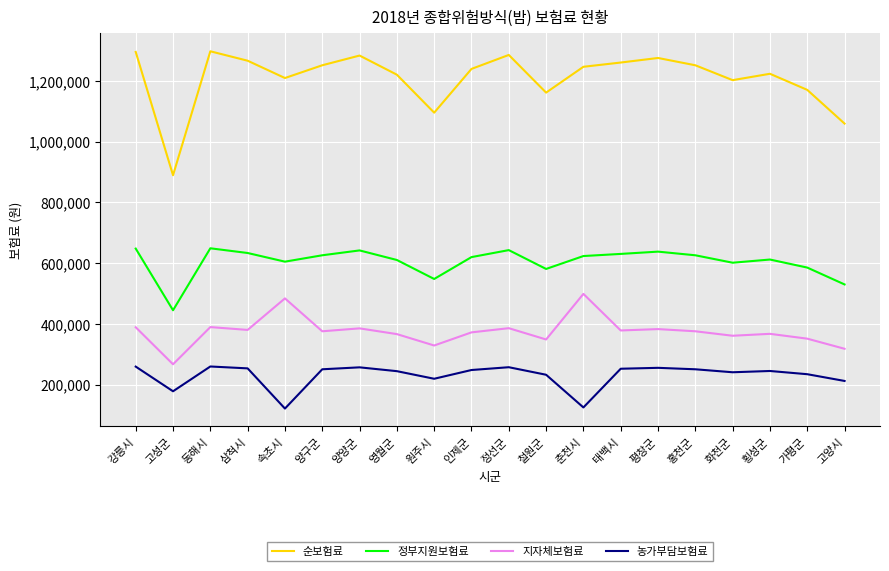

What is the spread (max minus min) of values at 태백시?

1008000